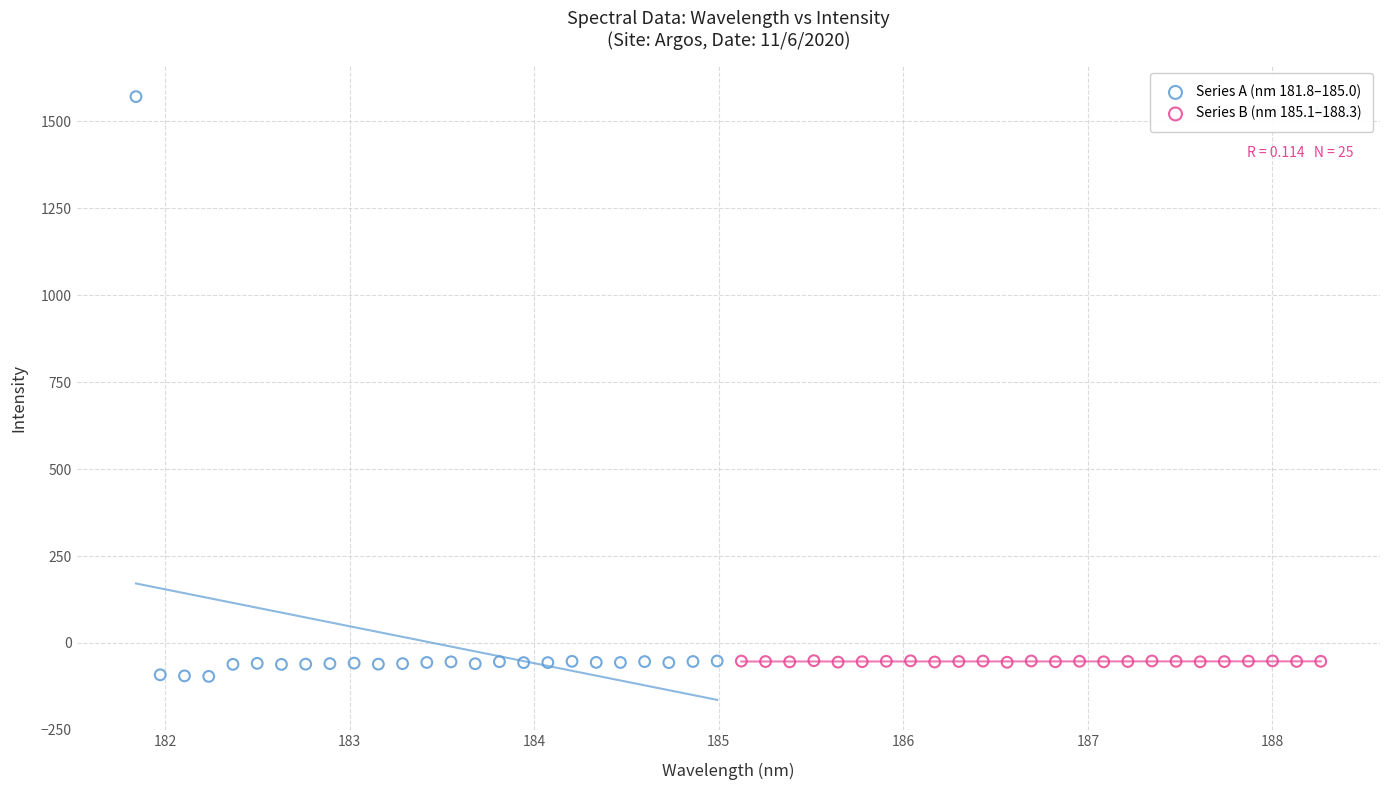

Which series has the largest Y range (max minus min)?

Series A (nm 181.8–185.0)